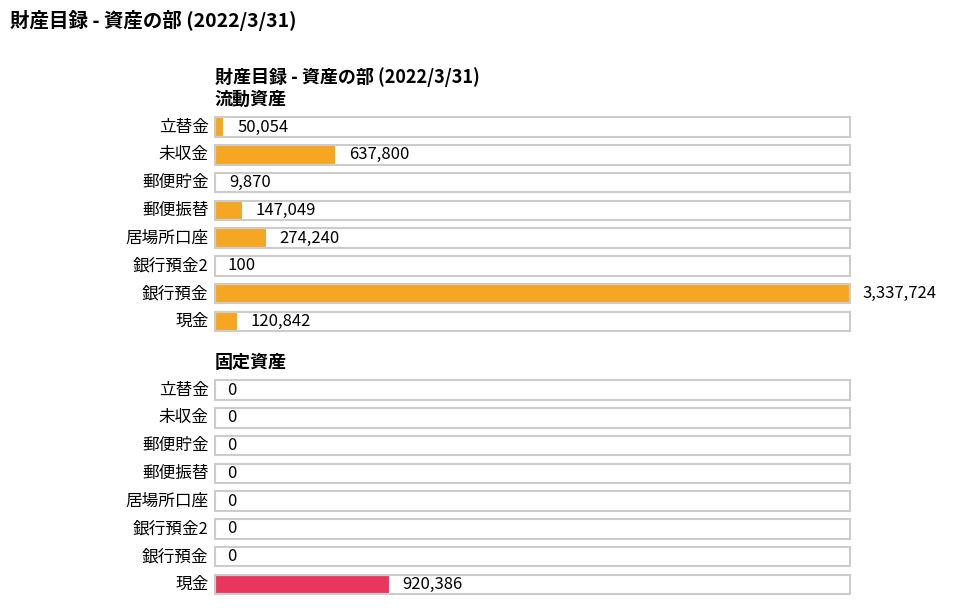

What is the label of the 3rd bar from the right?

郵便貯金